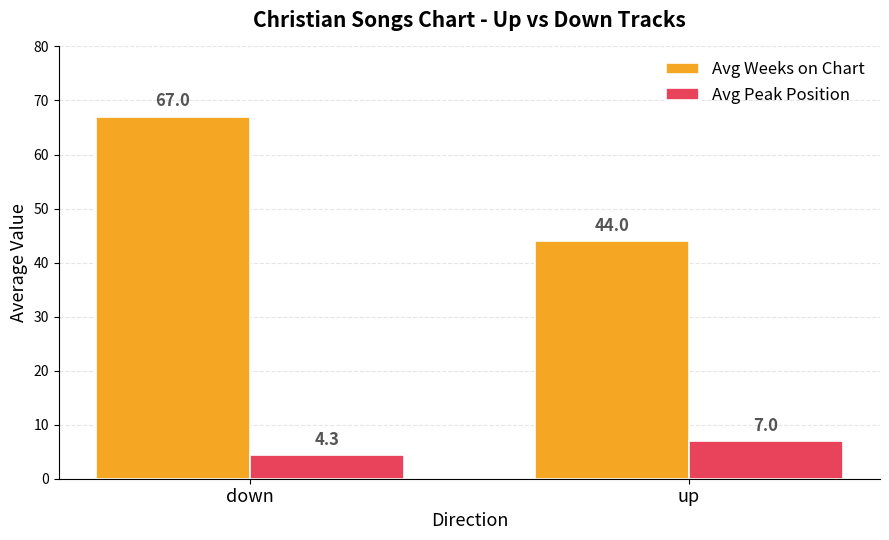

Is the value of Avg Peak Position at down greater than the value of Avg Weeks on Chart at down?

No